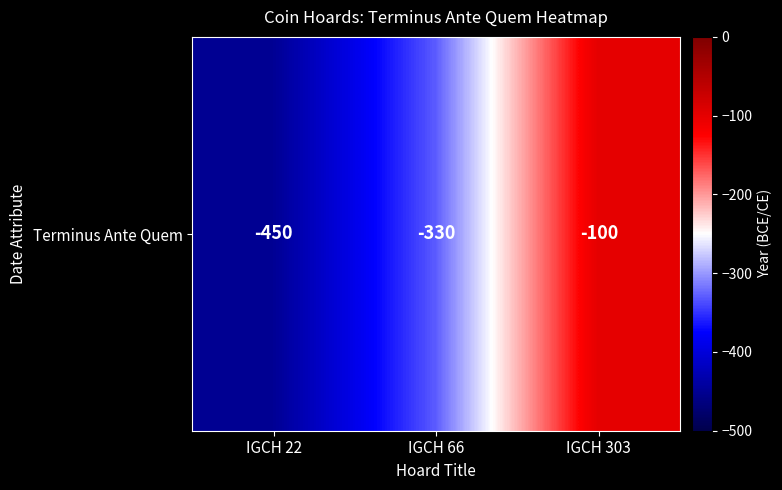

Is it true that the value at IGCH 22 is -450?

True